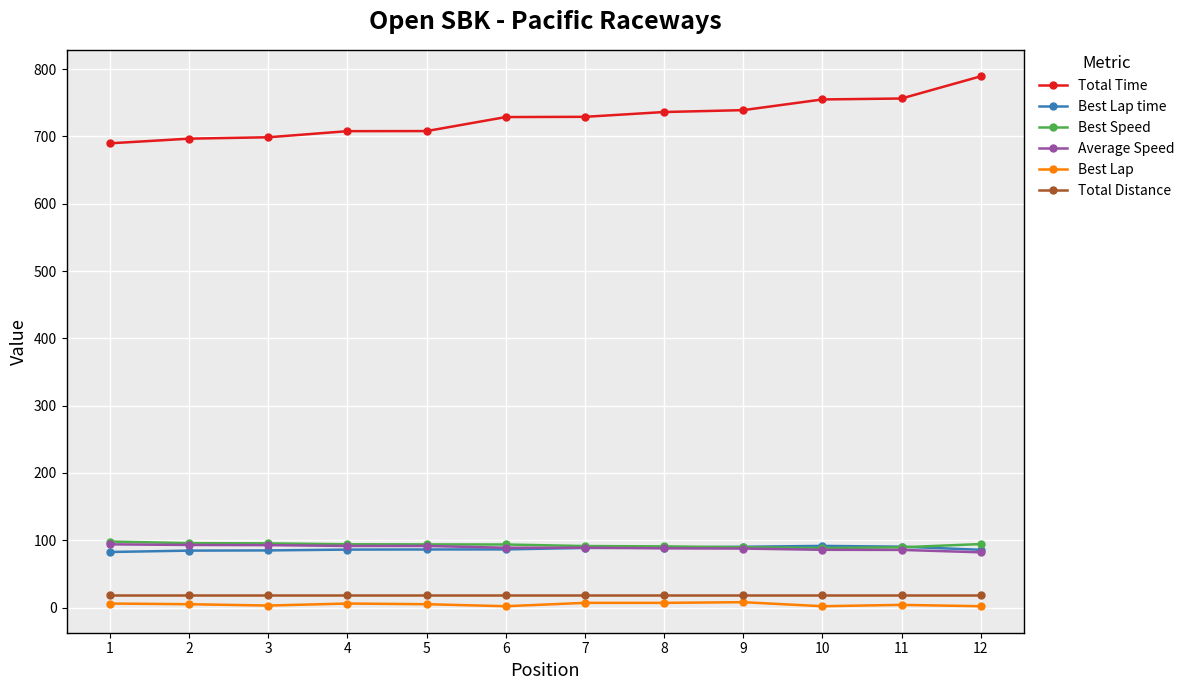

Which series has the largest total across all categories?

Total Time